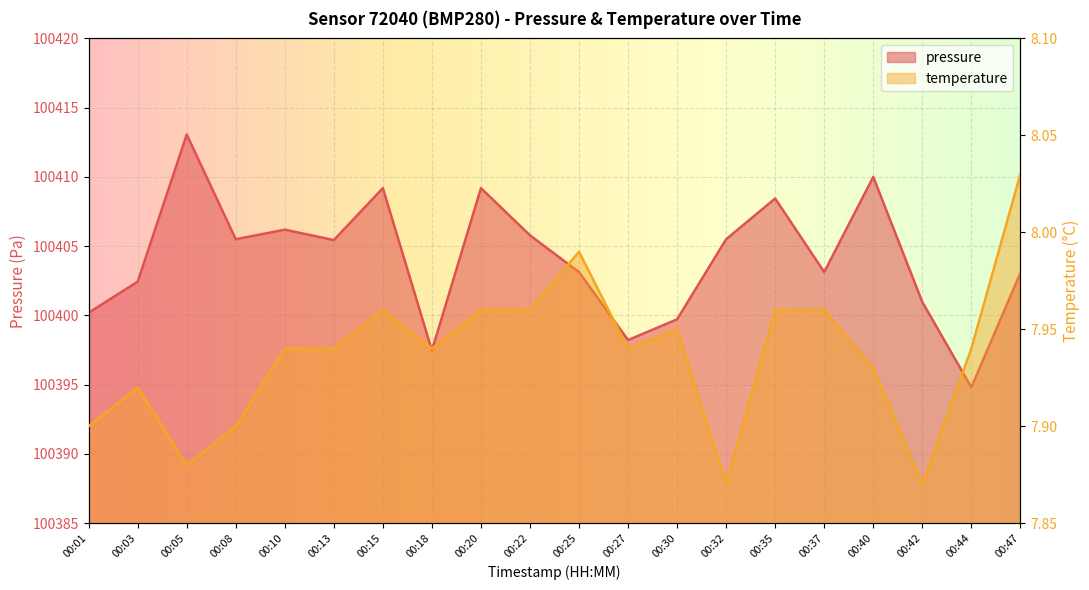

What is the sum of the pressure values at 00:20 and 00:35?

200817.6